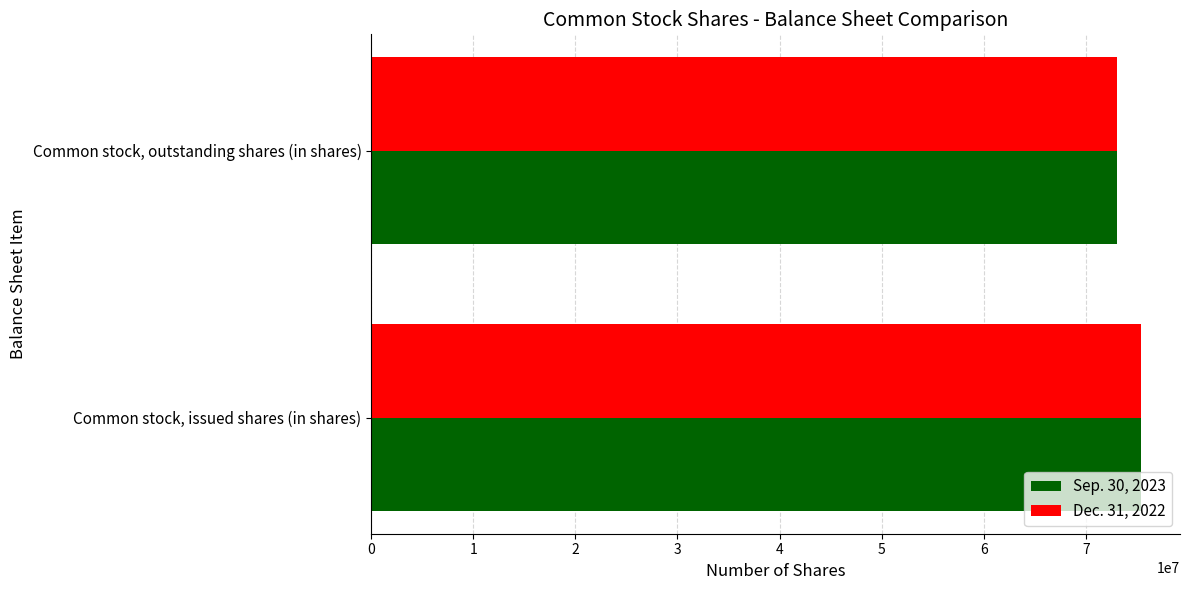

Rank the categories by Sep. 30, 2023 value from lowest to highest.

Common stock, outstanding shares (in shares), Common stock, issued shares (in shares)